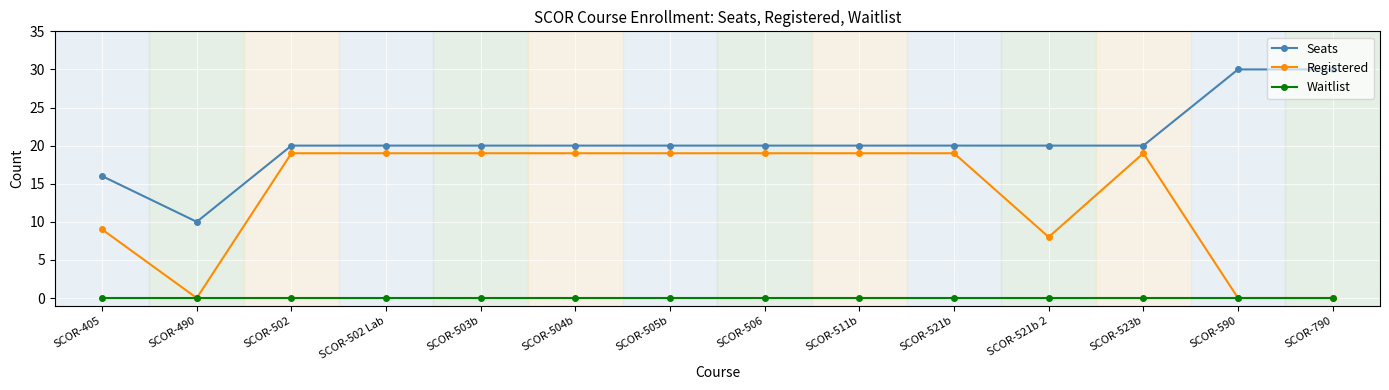

What is the total value across all series at SCOR-405?

25